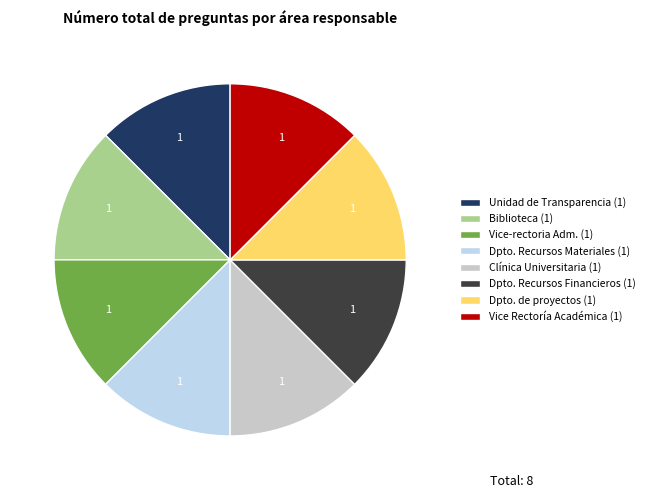

The Dpto. de proyectos (1) slice represents 1% of the pie. True or false?

False